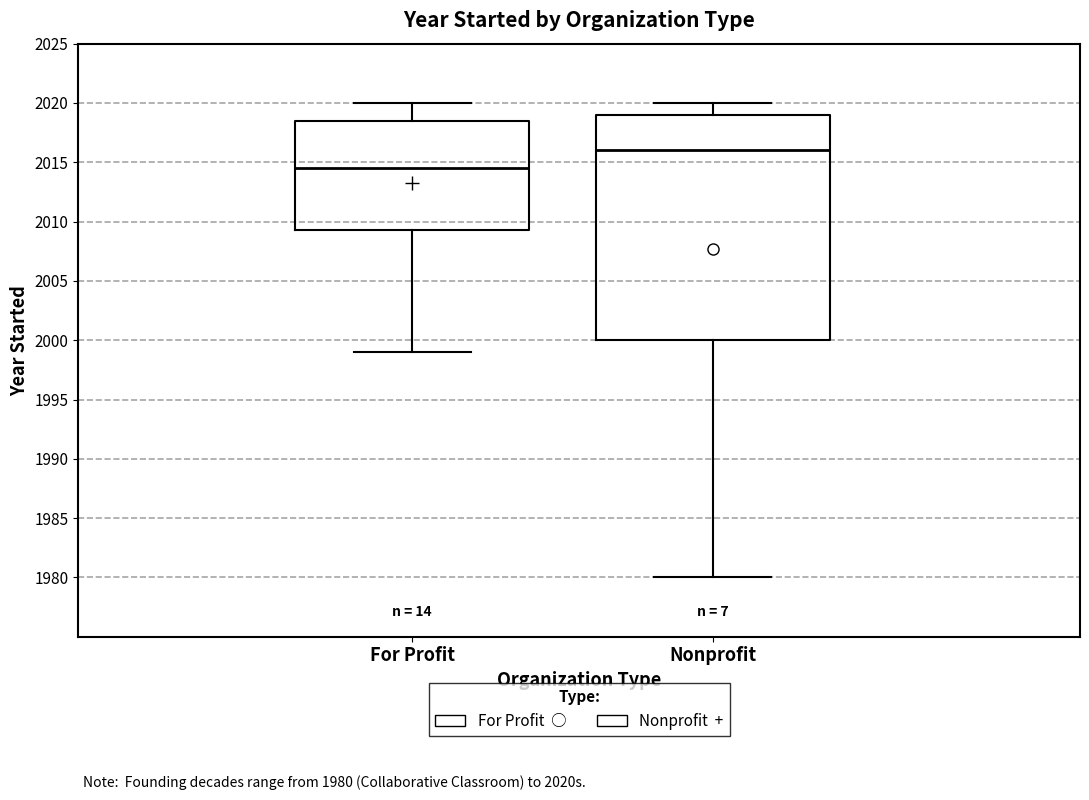

Which box's median line is the lowest?

For Profit